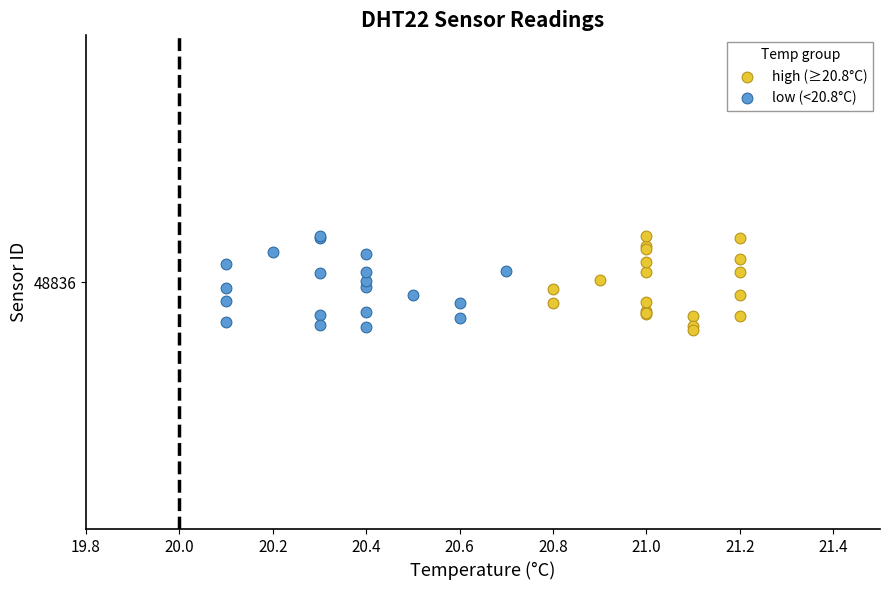

What are all the series names shown in the legend?

high (≥20.8°C), low (<20.8°C)